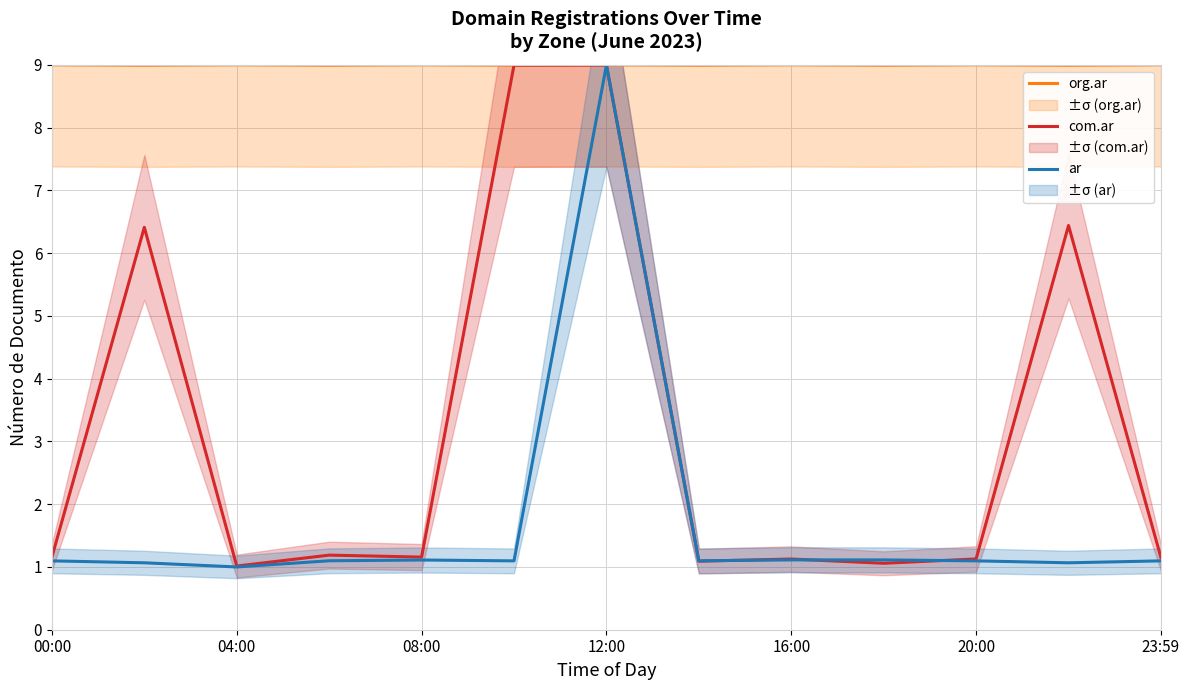

The value of org.ar at 12:00 is 9.0. True or false?

True